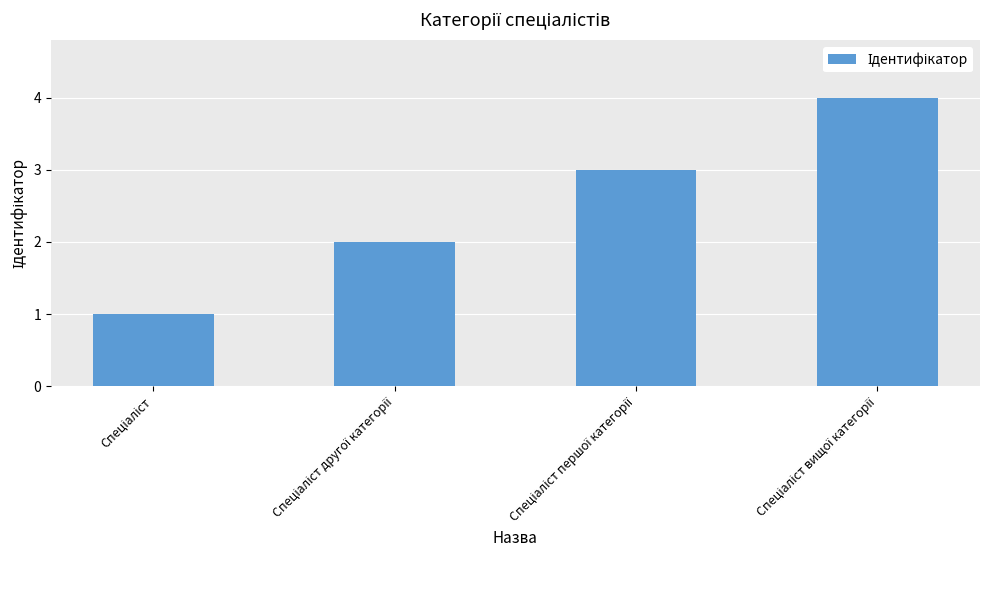

Count the number of data series in this chart.

1